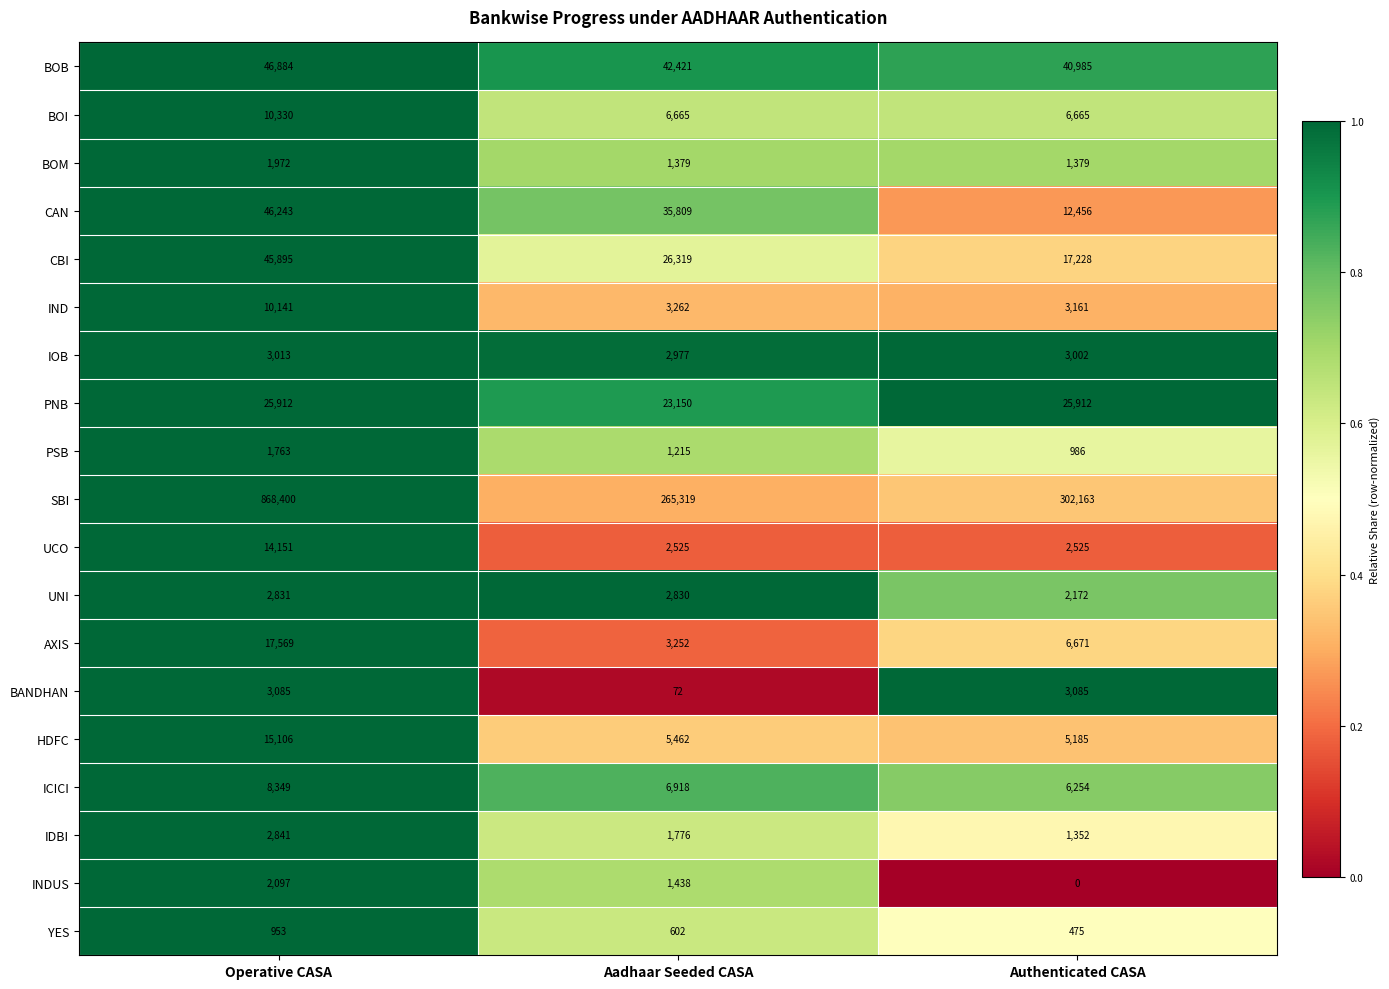

What is the sum of all INDUS values?

3535